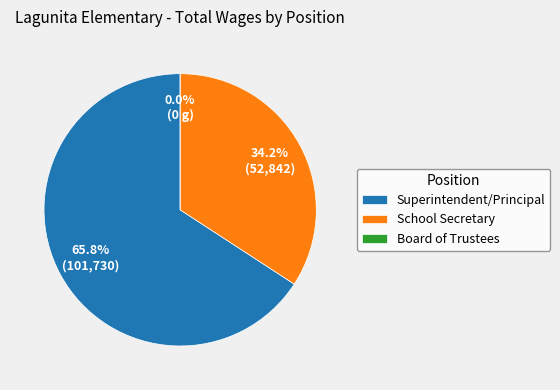

What is the total percentage of Superintendent/Principal and Board of Trustees?

65.8%